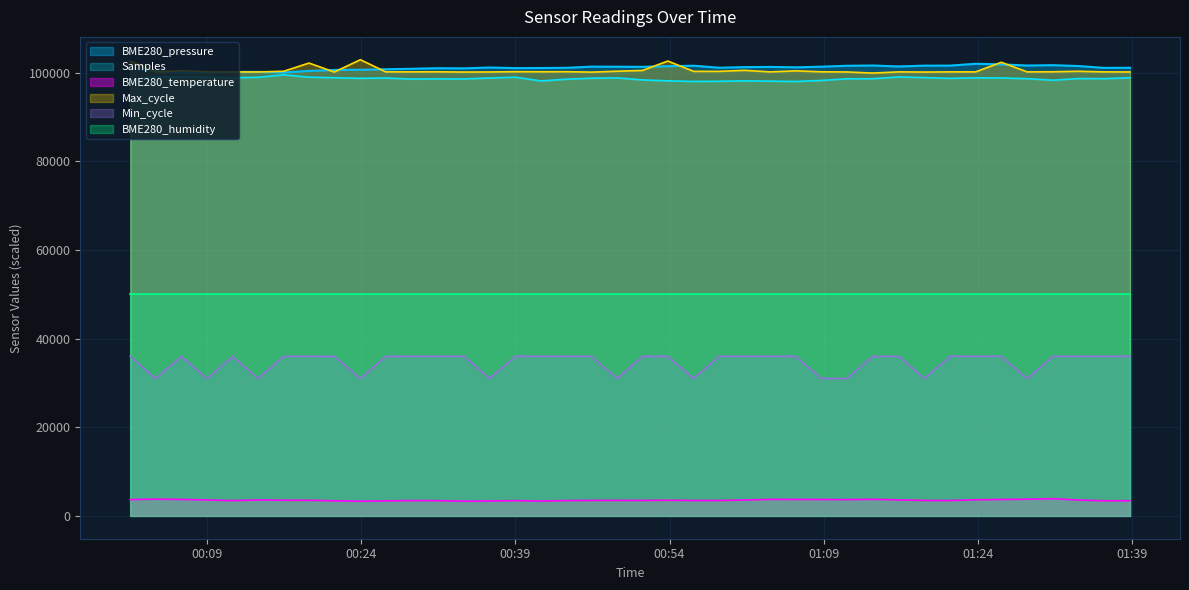

Rank the series by their maximum value, from lowest to highest.

BME280_temperature, Min_cycle, BME280_humidity, Samples, BME280_pressure, Max_cycle